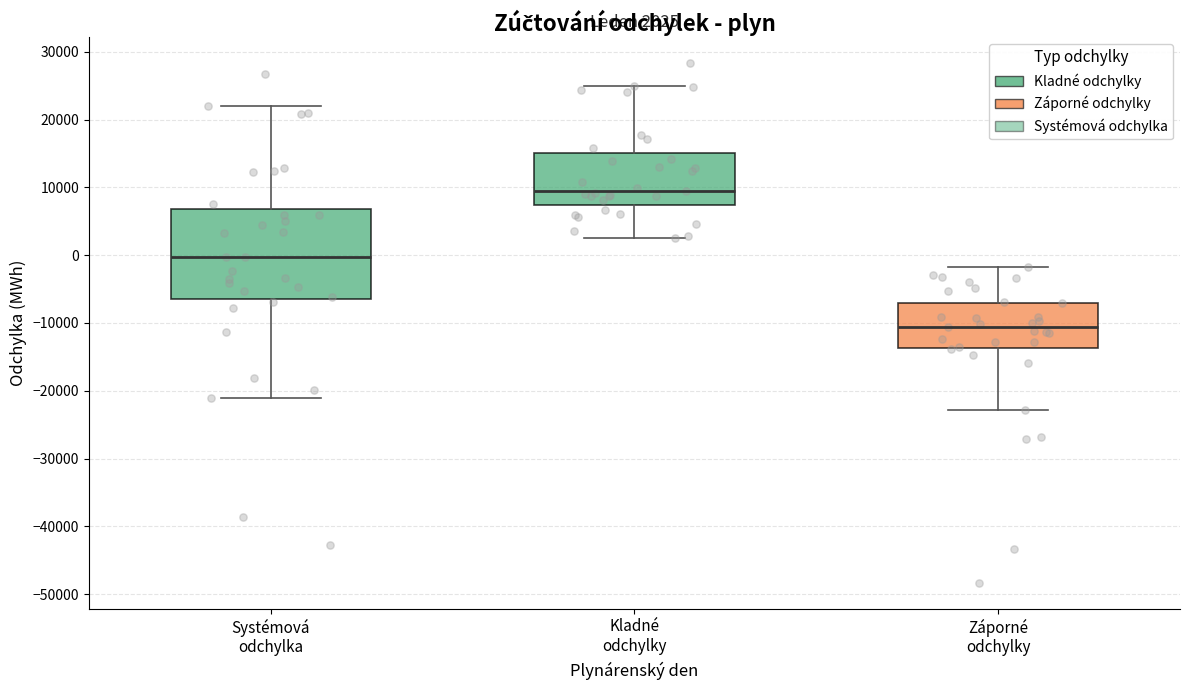

Comparing the boxes themselves (not the whiskers), which one is the tallest?

Systémová odchylka